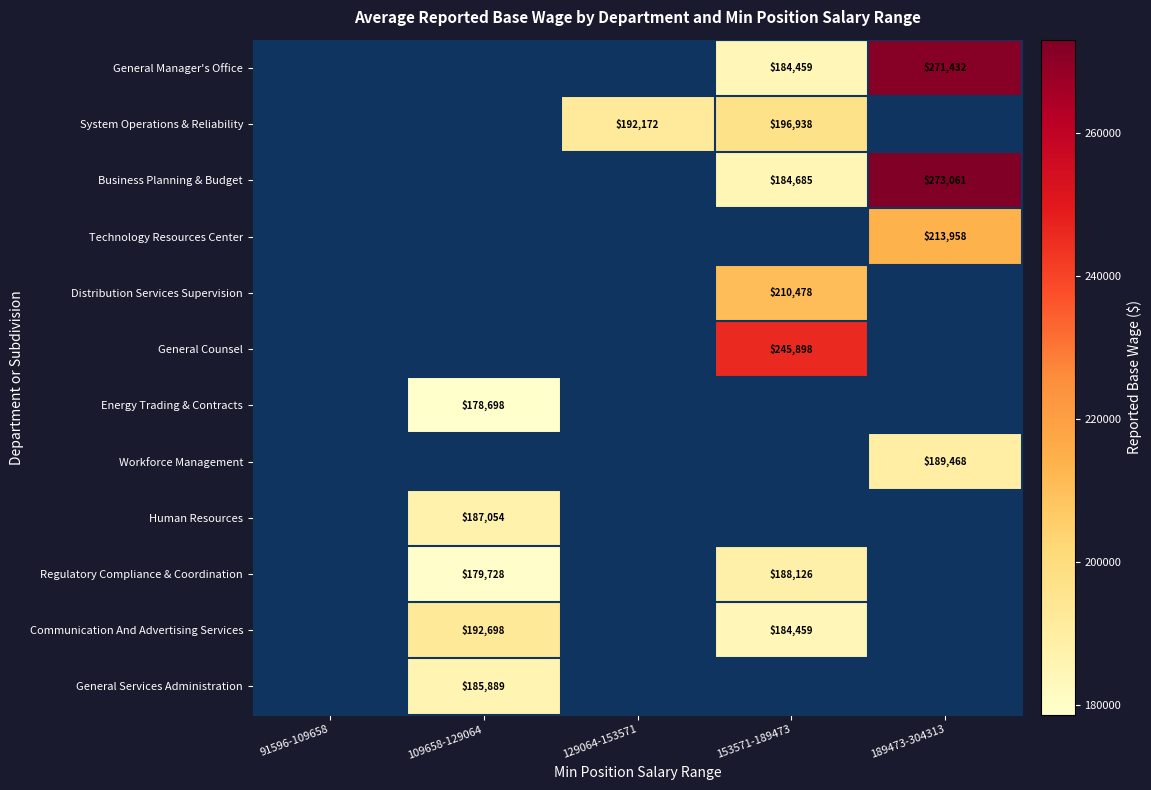

Is it true that General Counsel equals 53977 at 153571-189473?

False